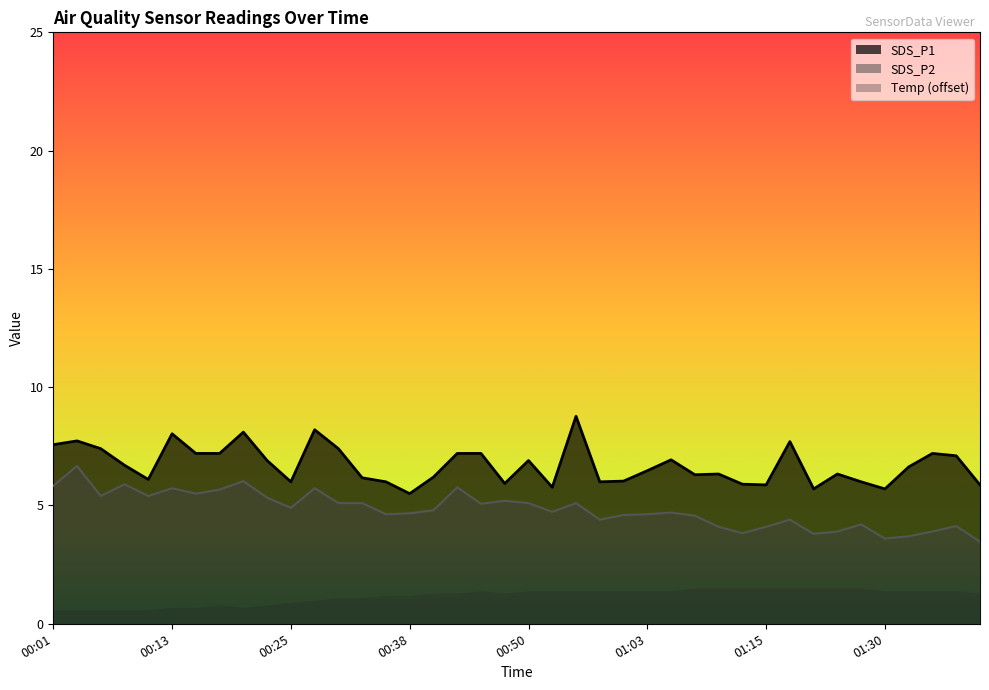

Which series has the widest spread of values?

SDS_P1